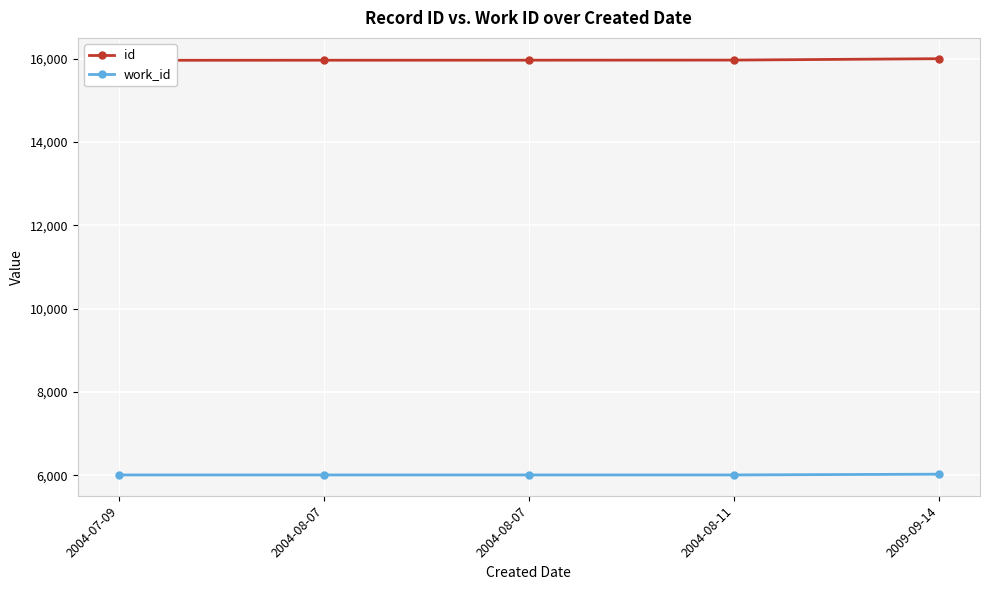

Reading left to right, transcribe all the data shown in this chart.

id: 15964	15966	15967	15969	16002
work_id: 6007	6007	6007	6007	6025